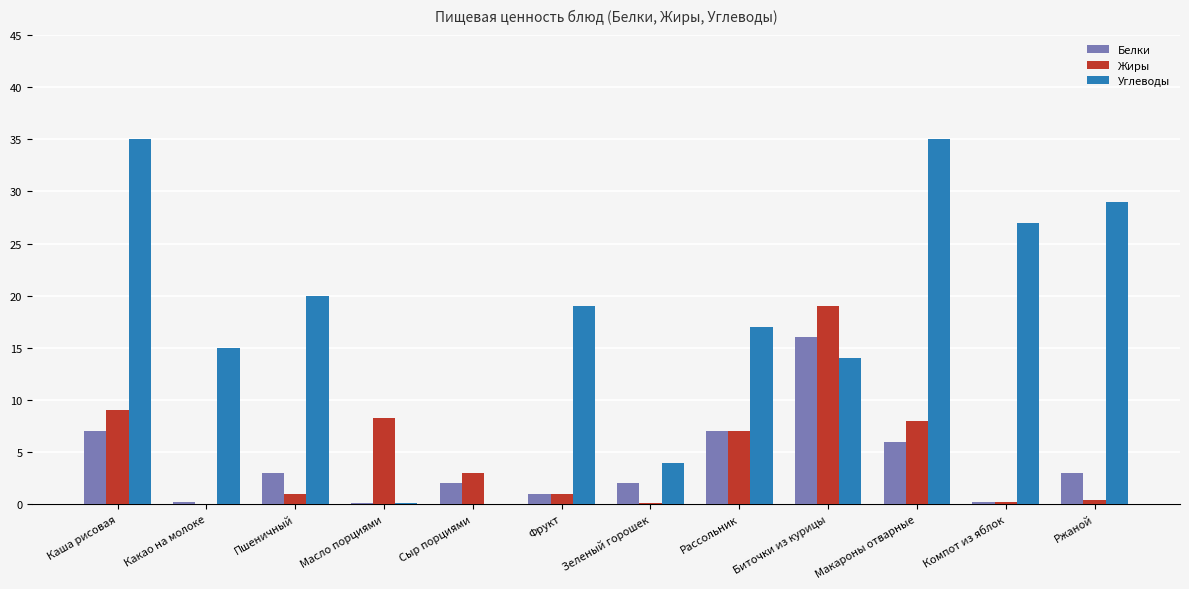

What value does the Жиры series have at Компот из яблок?

0.2